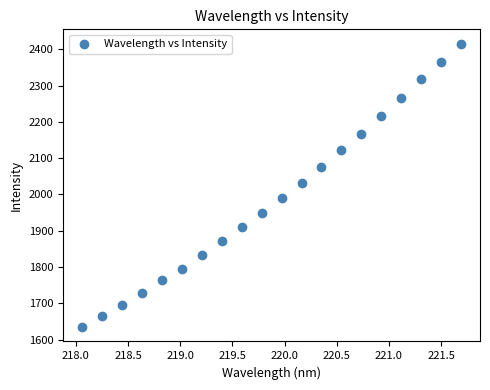

What is the range of Y values (max minus min)?

781.6